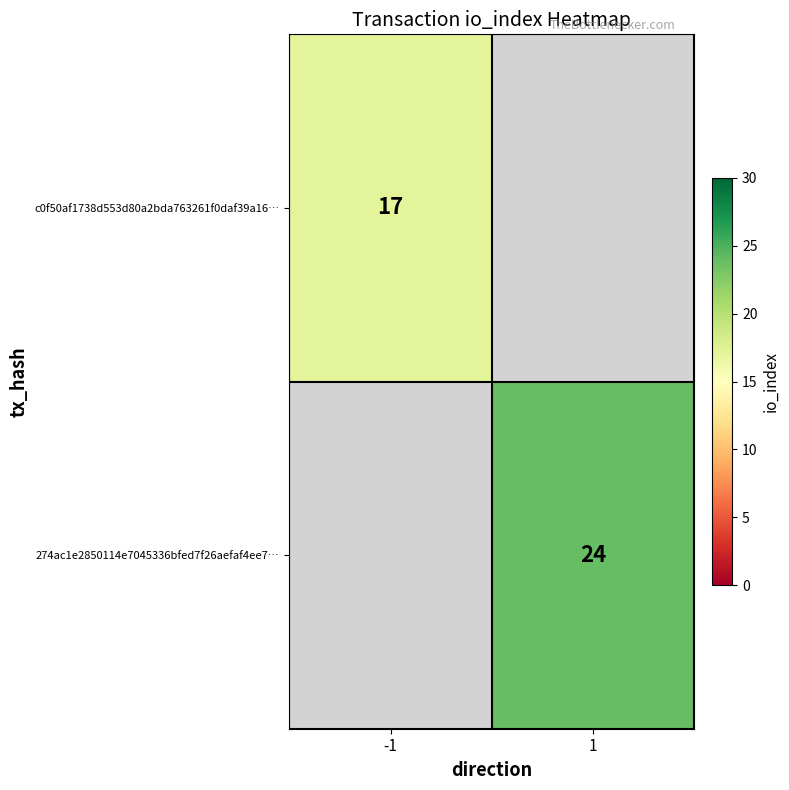

The c0f50af1738d553d80a2bda763261f0daf39a16… series shows 10 at -1. True or false?

False